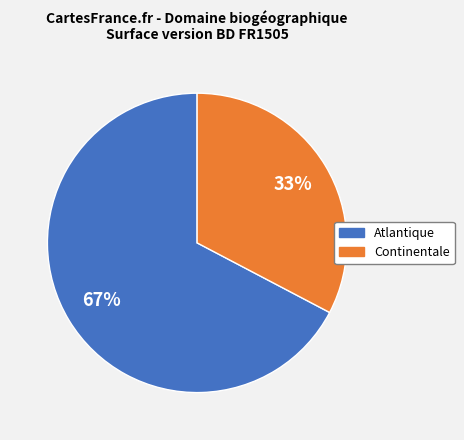

Is there any slice that represents more than half of the pie?

Yes